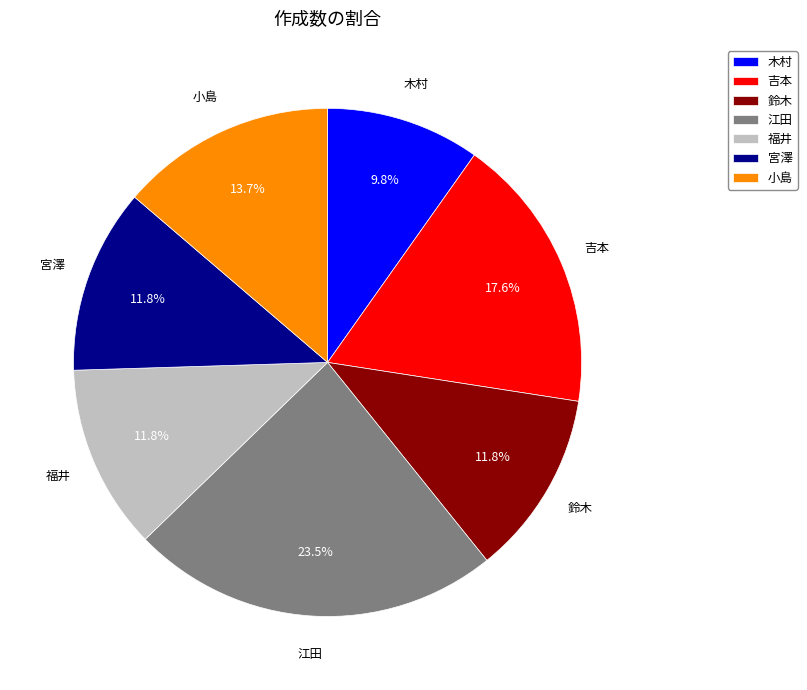

Count the number of slices in the pie.

7